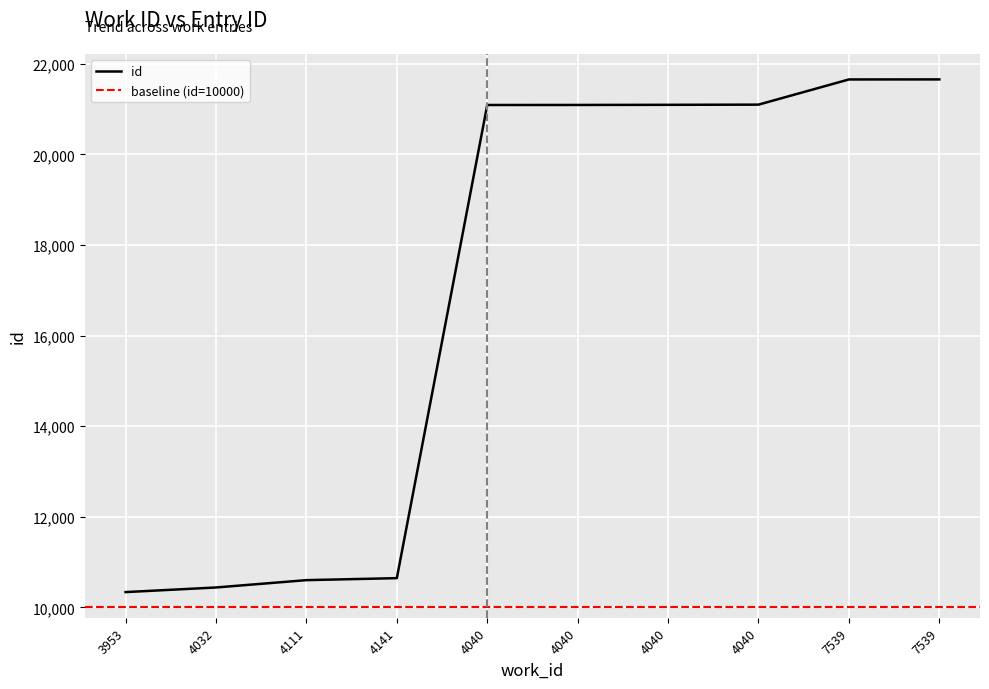

Is this an area chart (filled region under the line)?

No